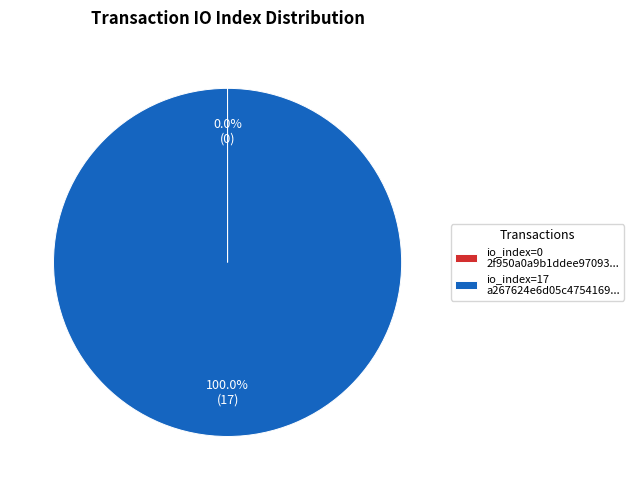

What is the largest slice in the pie chart?

io_index=17 a267624e6d05c4754169...